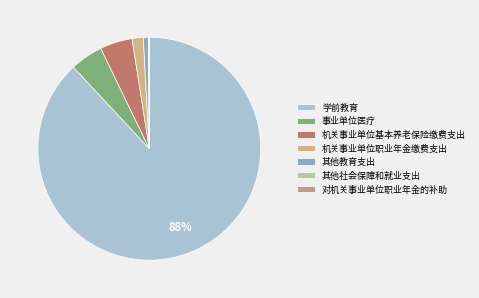

Between 其他教育支出 and 对机关事业单位职业年金的补助, which is larger?

其他教育支出